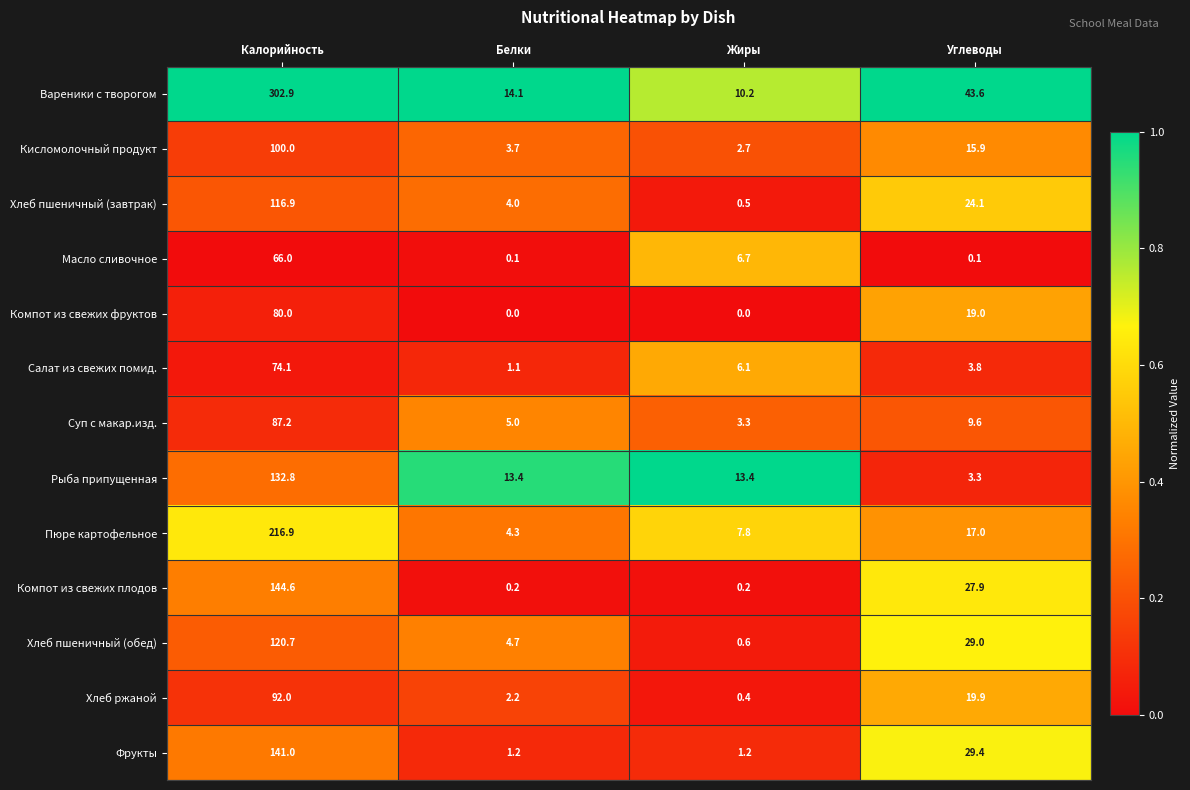

At which category is the sum across all series the highest?

Калорийность